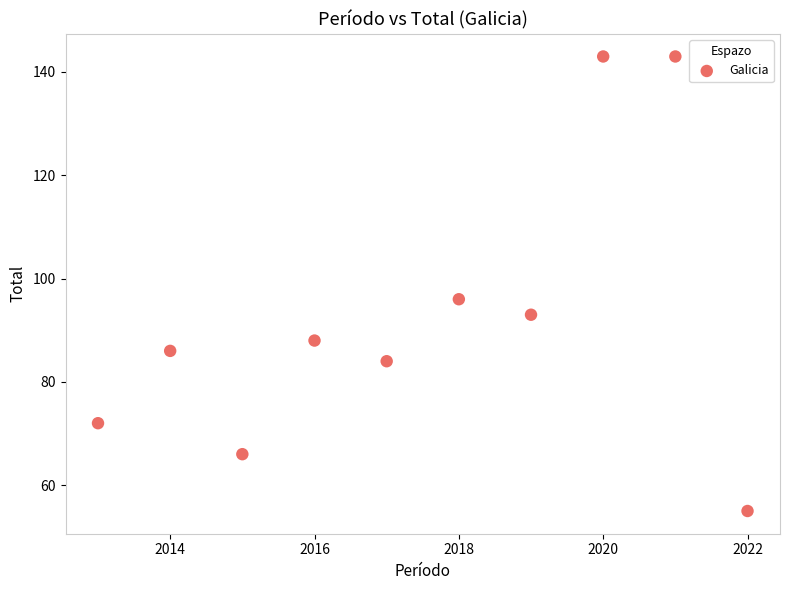

What is the average X value?

2018